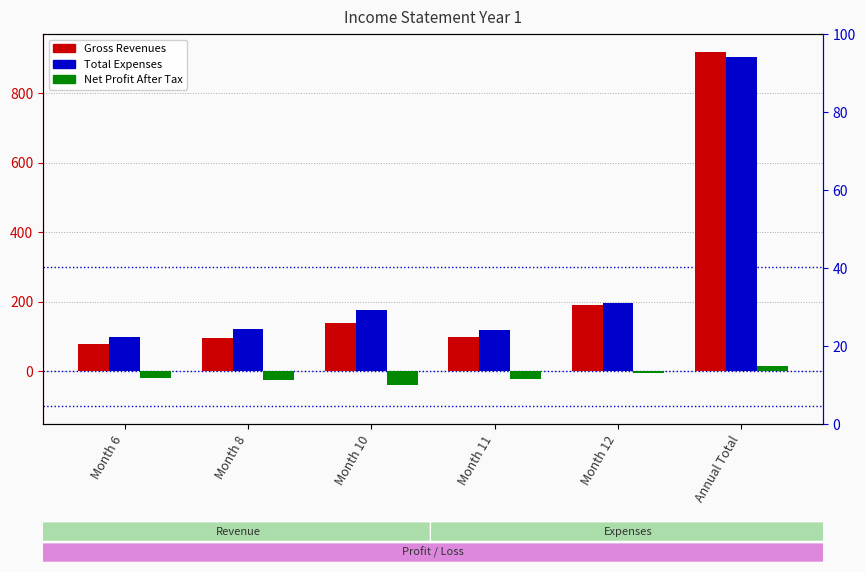

Rank the series by their maximum value, from lowest to highest.

Net Profit After Tax, Total Expenses, Gross Revenues